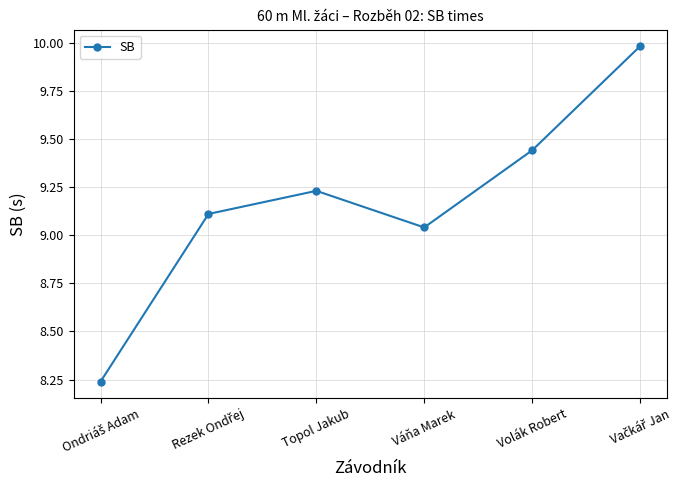

At which label is the value closest to 9?

Váňa Marek